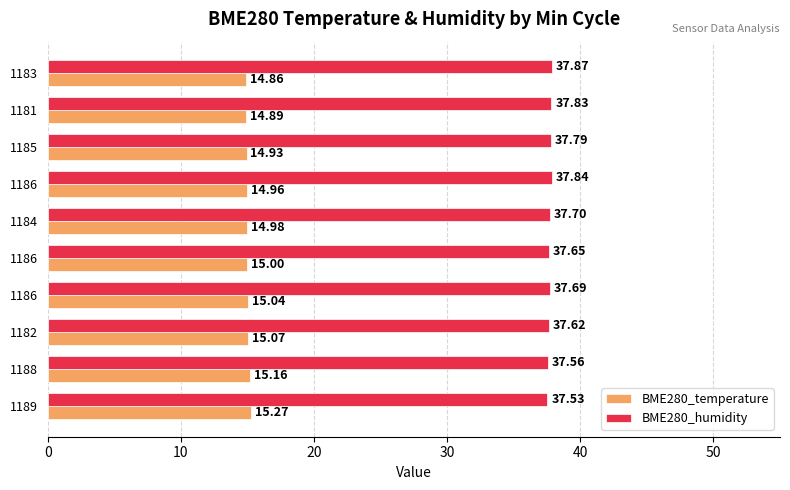

How many values in the BME280_temperature series are below 15?

5